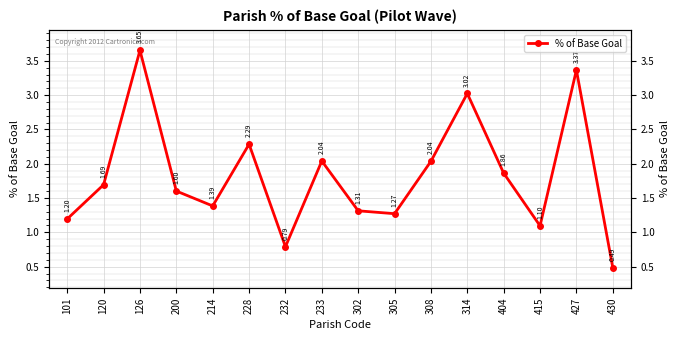

Count the number of categories in the chart.

16